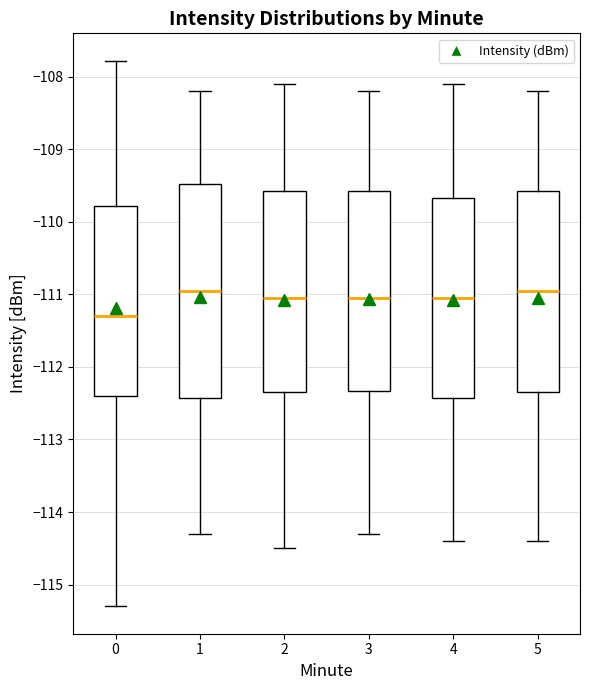

Comparing the boxes themselves (not the whiskers), which one is the tallest?

1